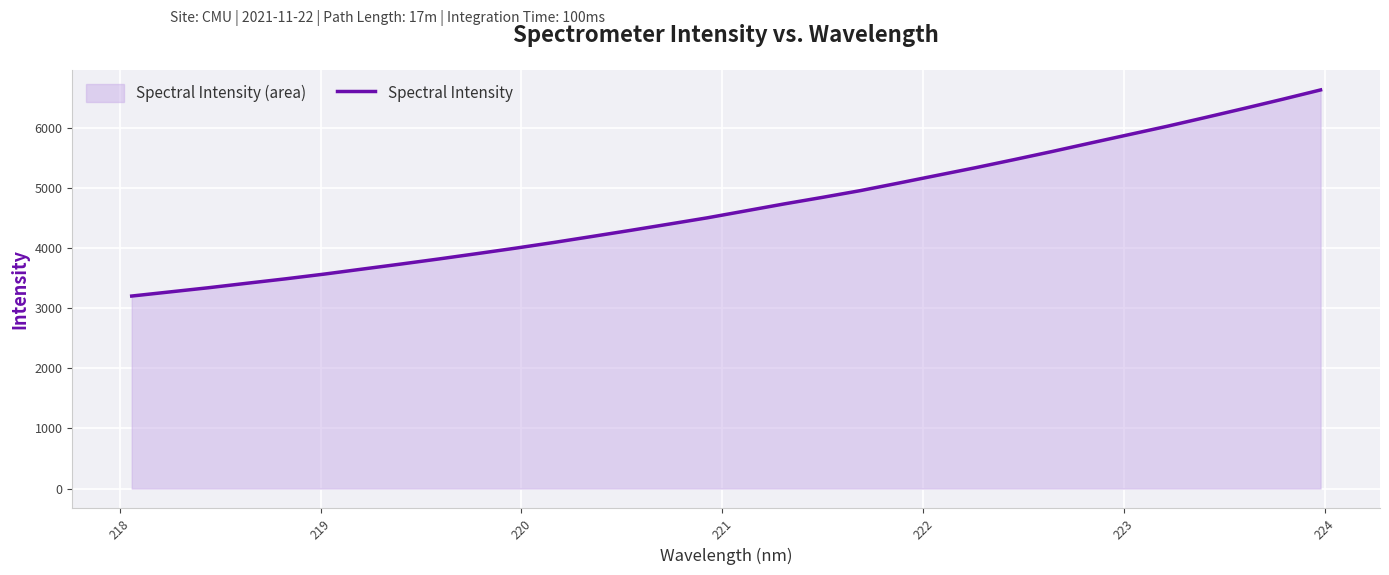

What is the smallest value displayed?

3204.6